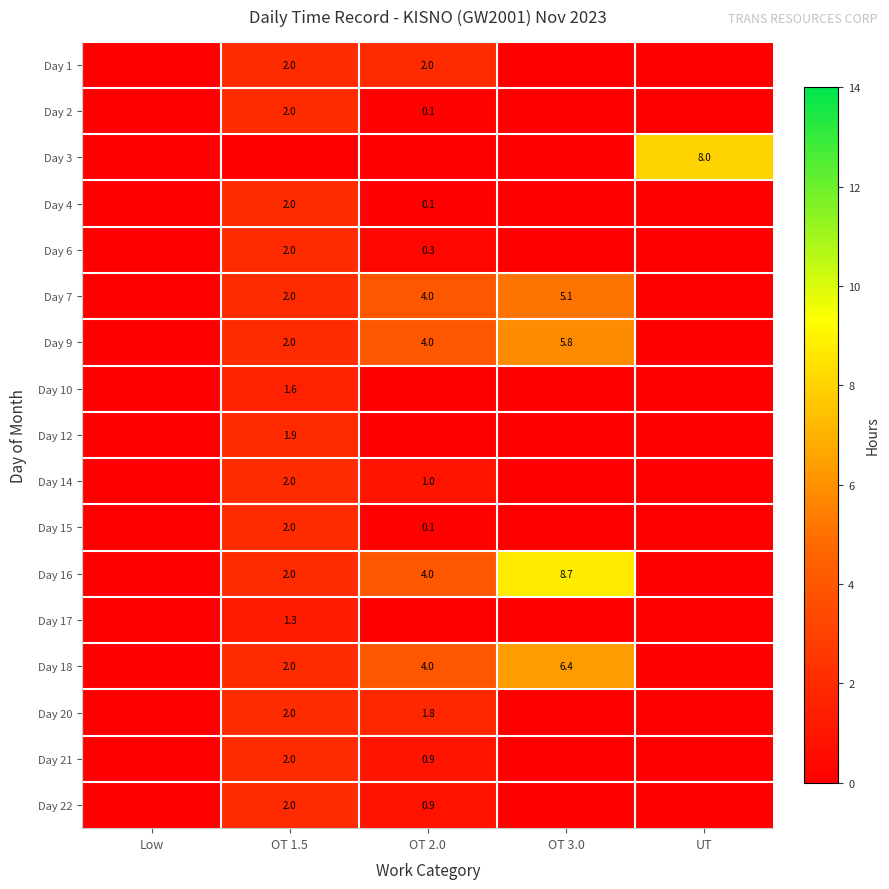

The value of Day 9 at OT 3.0 is 5.8. True or false?

True